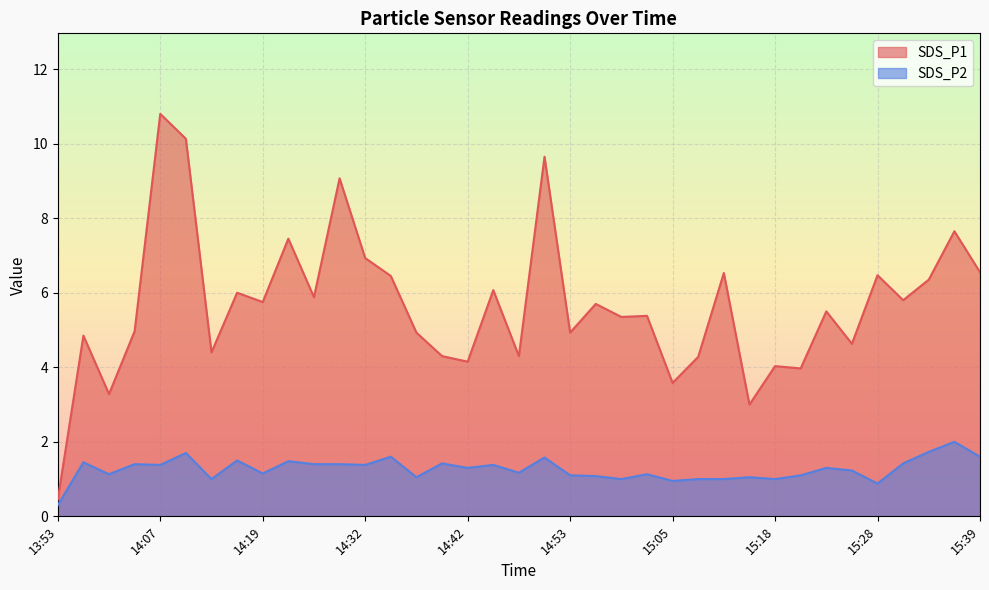

What is the label of the 35th point from the right?

14:01